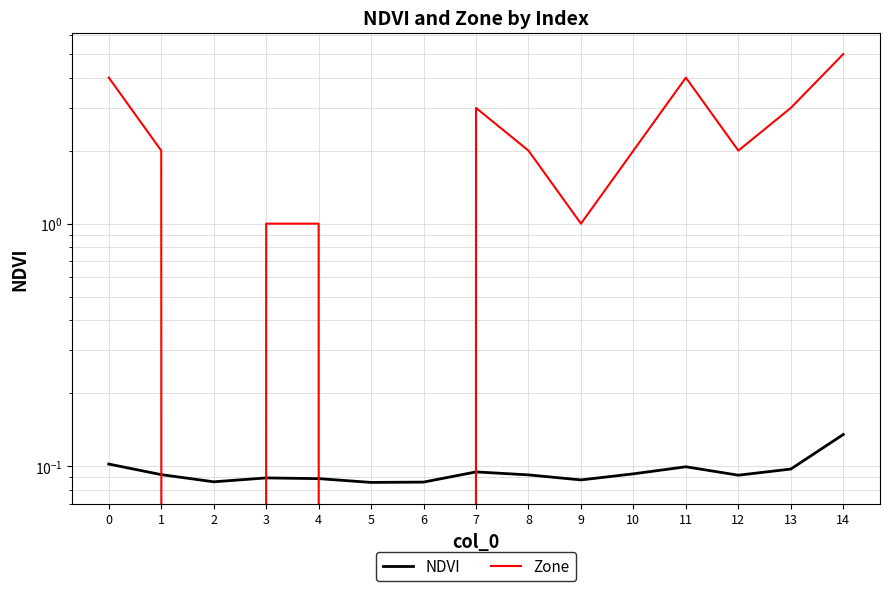

What is the spread (max minus min) of values at 5?

0.1